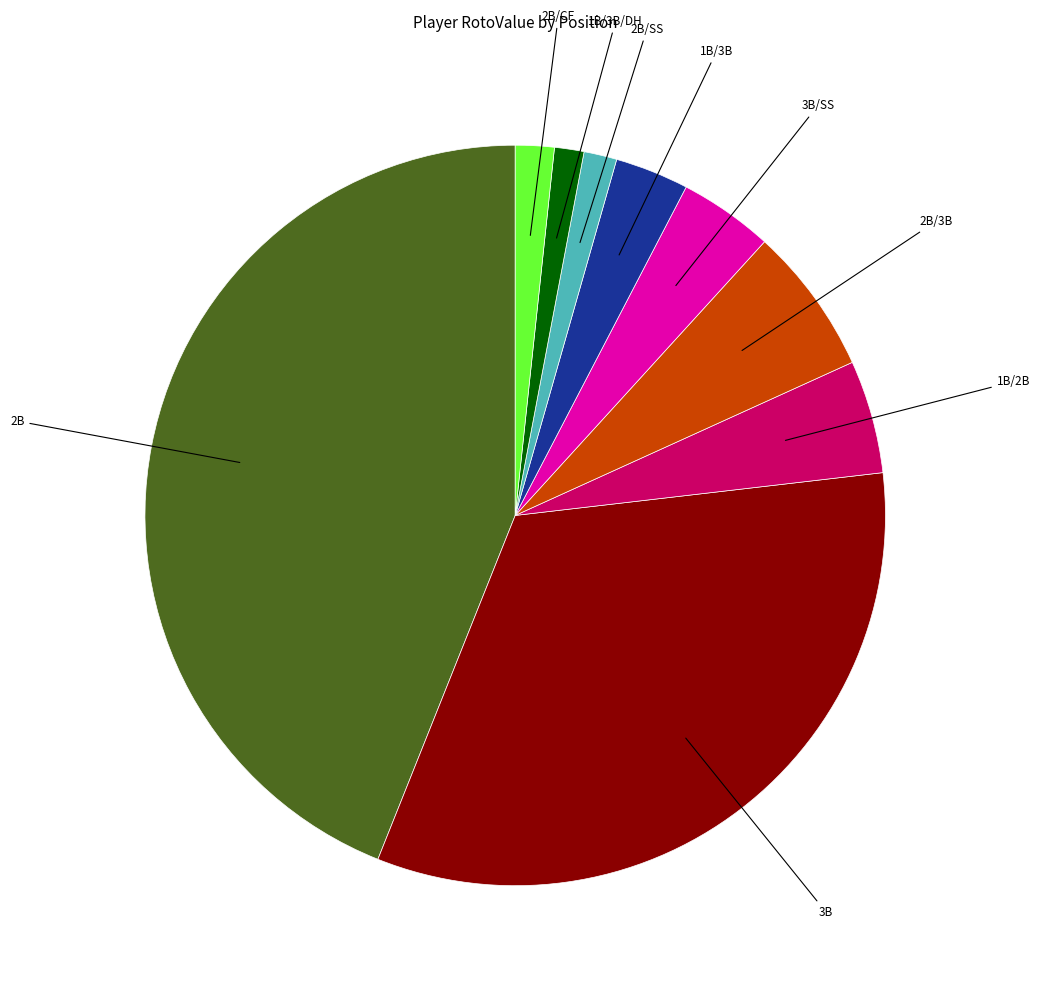

Does any single category account for the majority?

No